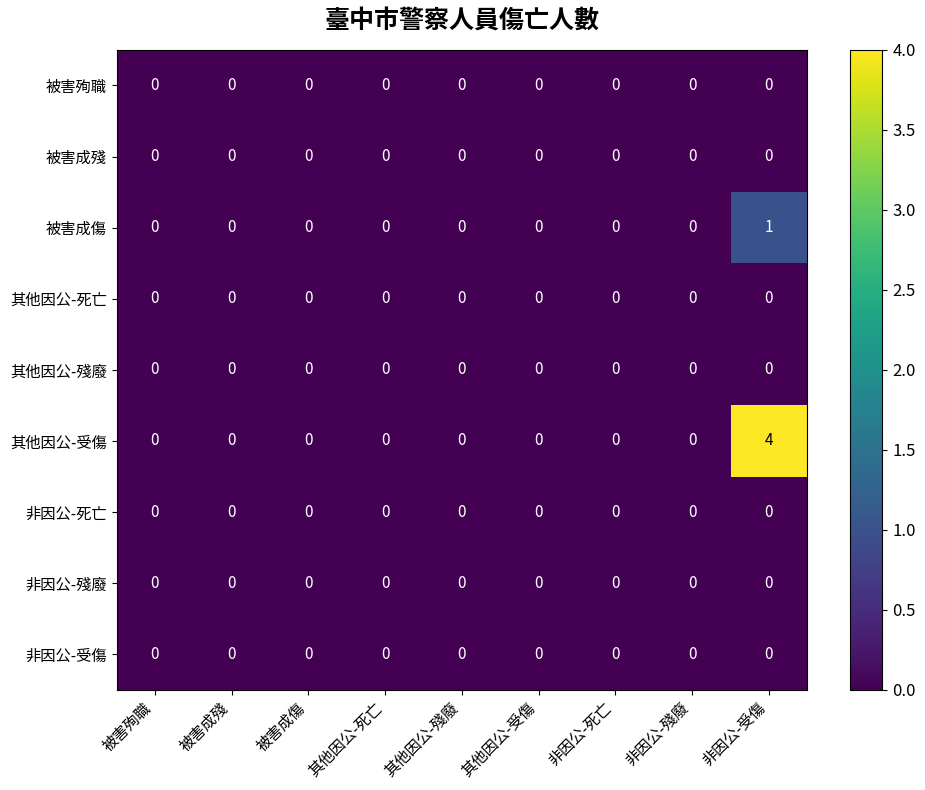

Which series has the largest total across all categories?

其他因公-受傷